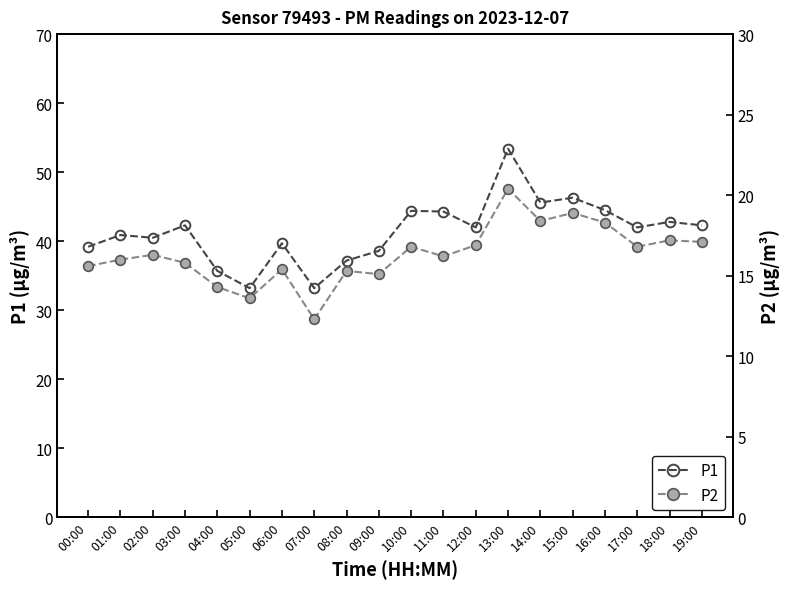

True or false: P2 and P1 intersect in this chart.

False